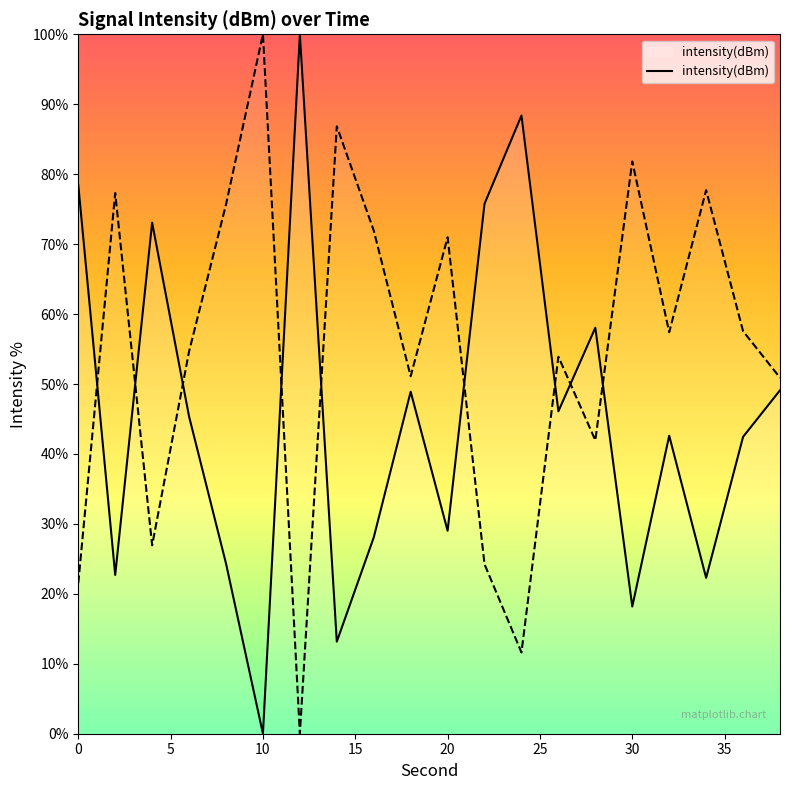

Rank the categories by value from highest to lowest.

12, 24, 0, 22, 4, 28, 38, 18, 26, 6, 32, 36, 20, 16, 8, 2, 34, 30, 14, 10